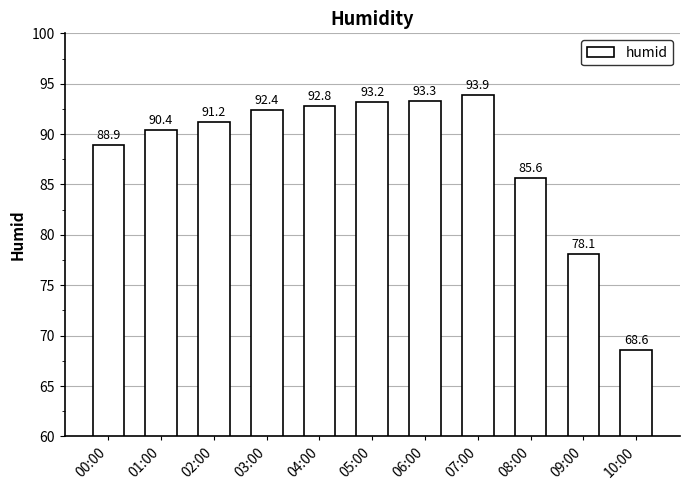

What is the value of the 4th bar from the left?

92.4